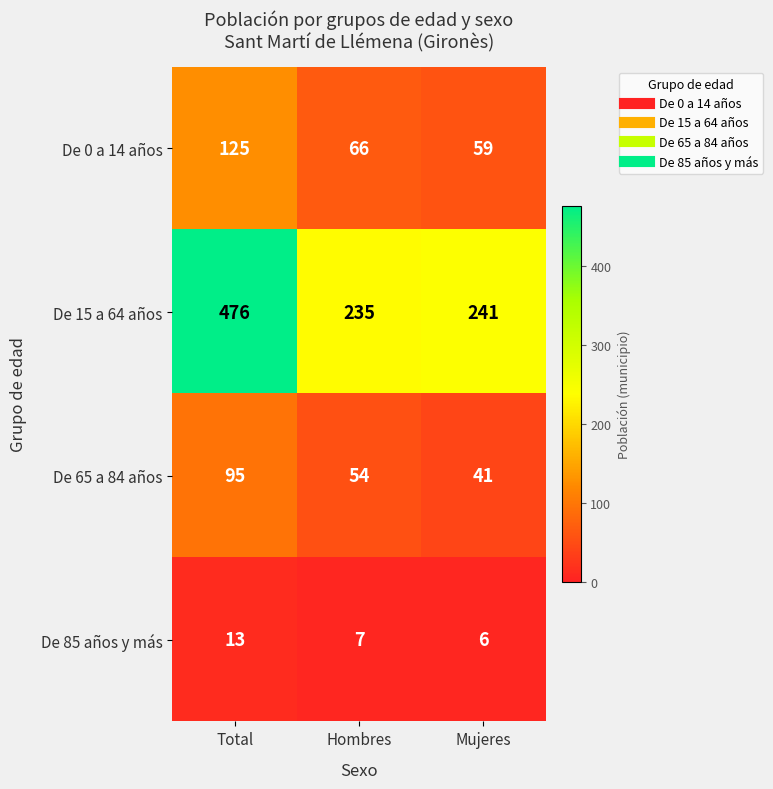

At which label does De 65 a 84 años first exceed 54?

Total